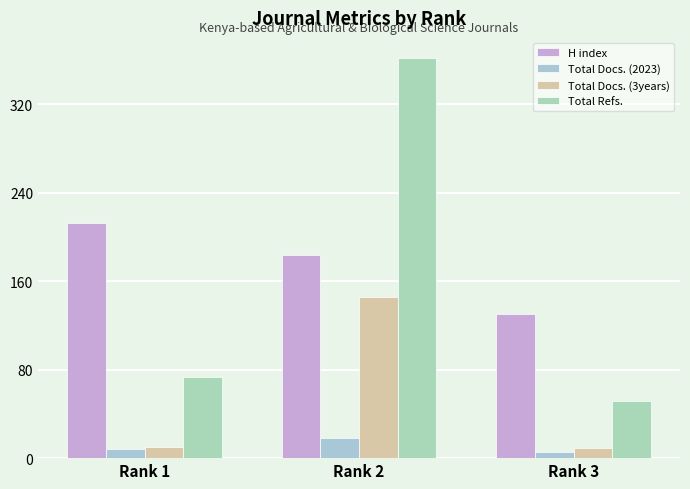

At which label is Total Docs. (3years) closest to 77?

Rank 1